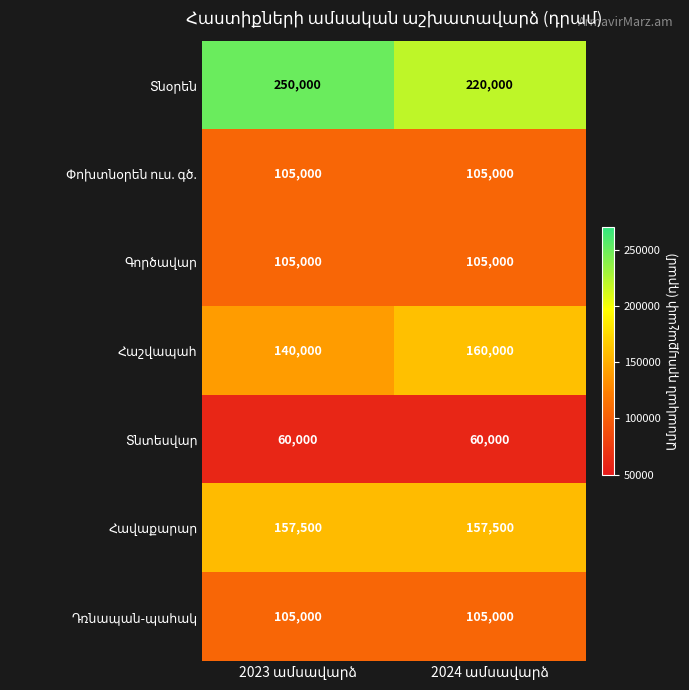

What is the minimum value shown in the chart?

60000